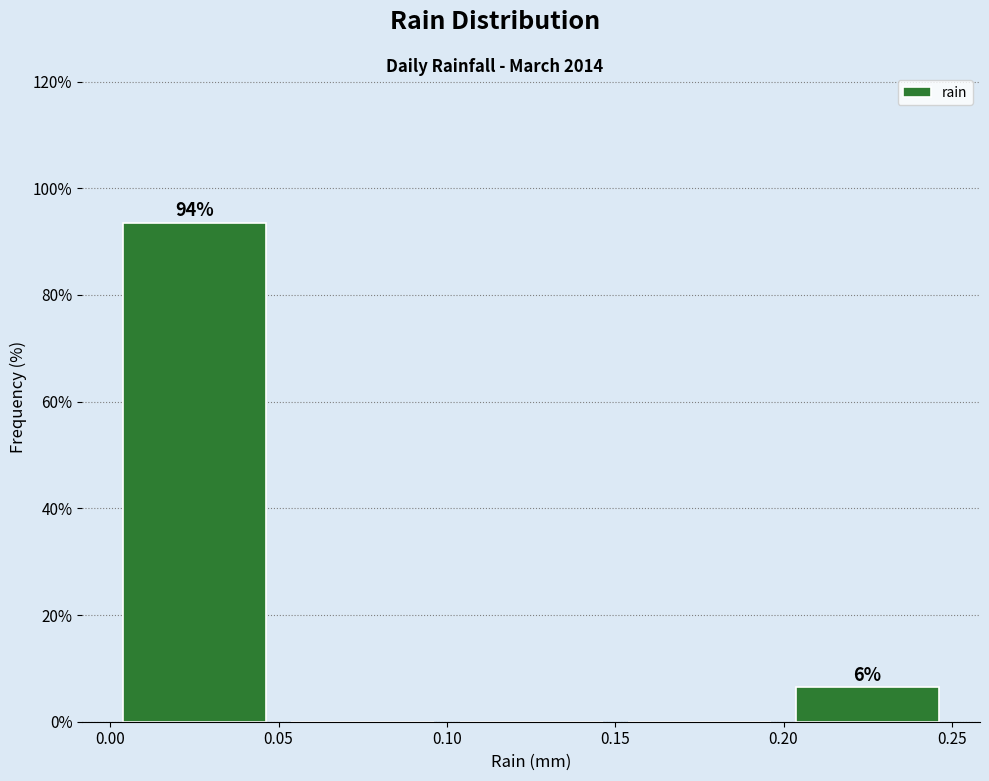

Which range on the x-axis has the tallest bar?

0.00 to 0.05